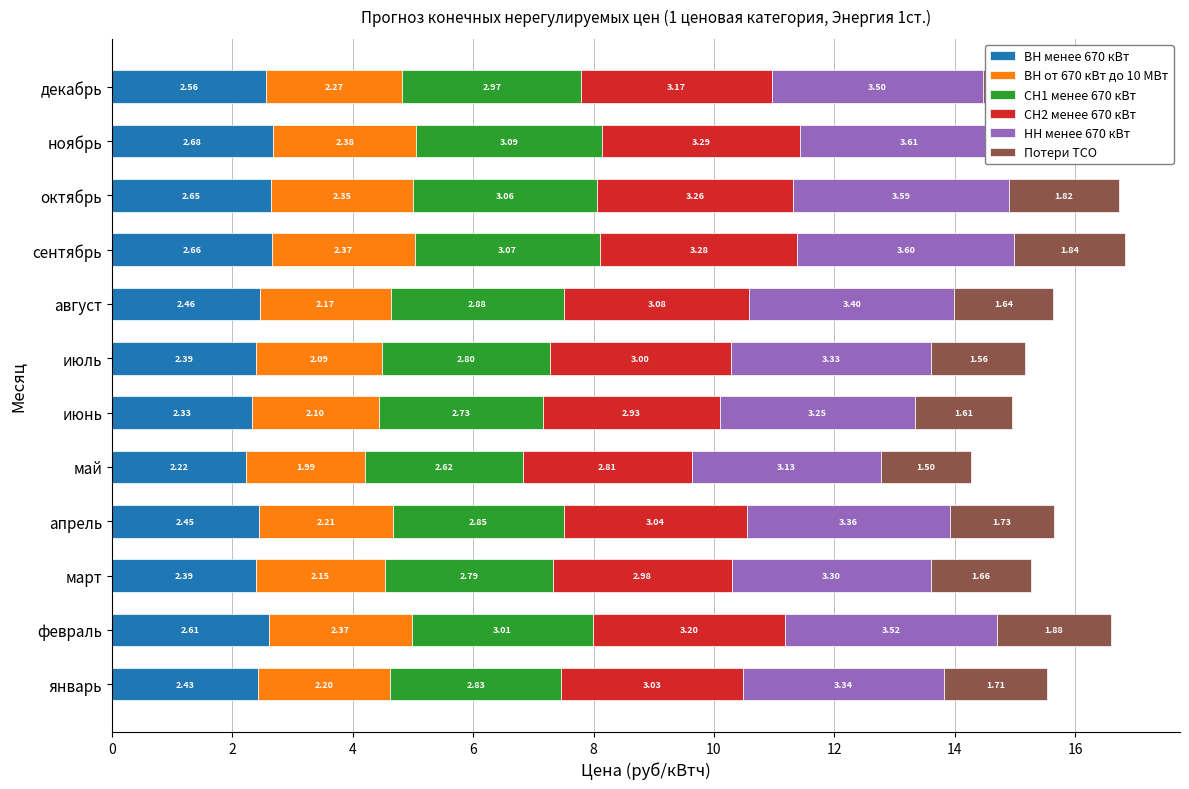

Rank the series by their maximum value, from highest to lowest.

НН менее 670 кВт, СН2 менее 670 кВт, СН1 менее 670 кВт, ВН менее 670 кВт, ВН от 670 кВт до 10 МВт, Потери ТСО